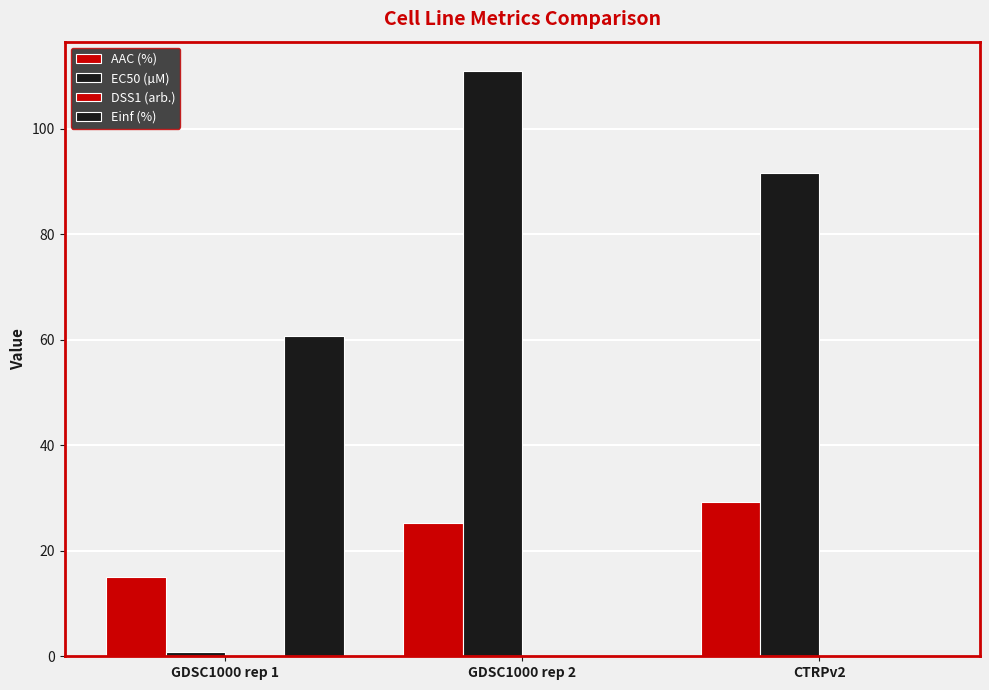

At which label is AAC (%) closest to 22?

GDSC1000 rep 2